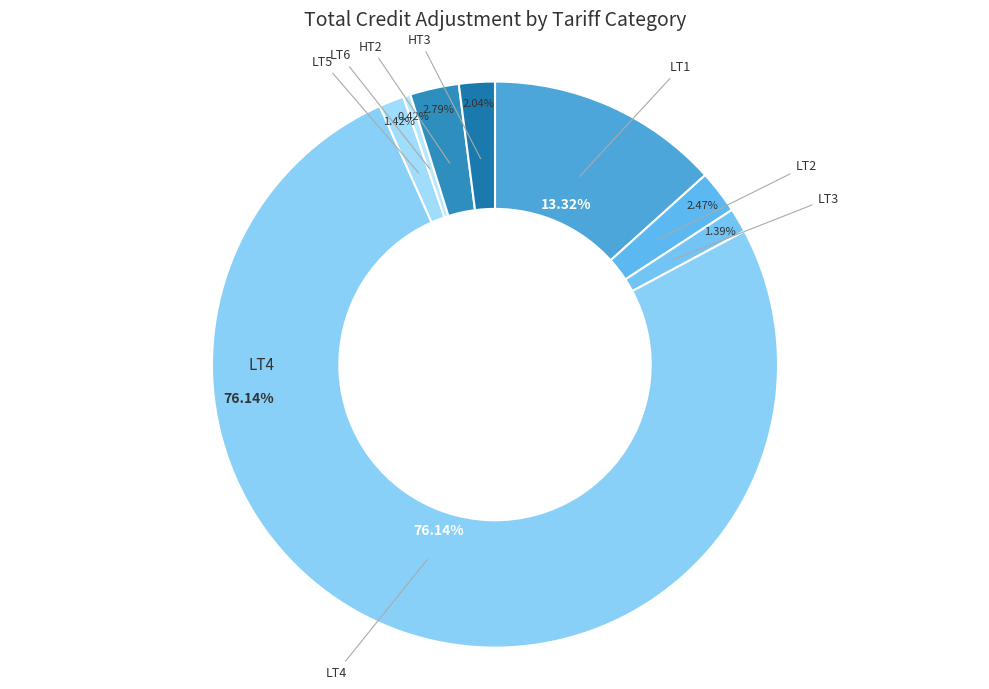

Count the number of slices in the pie.

8